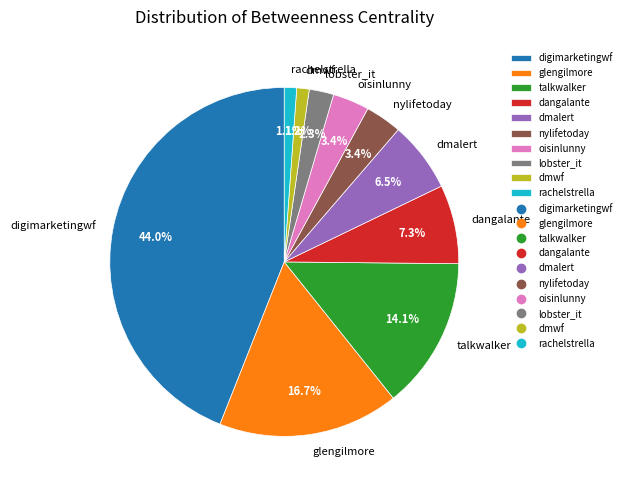

To the nearest percent, what is the difference between the talkwalker and glengilmore slice percentages?

3%